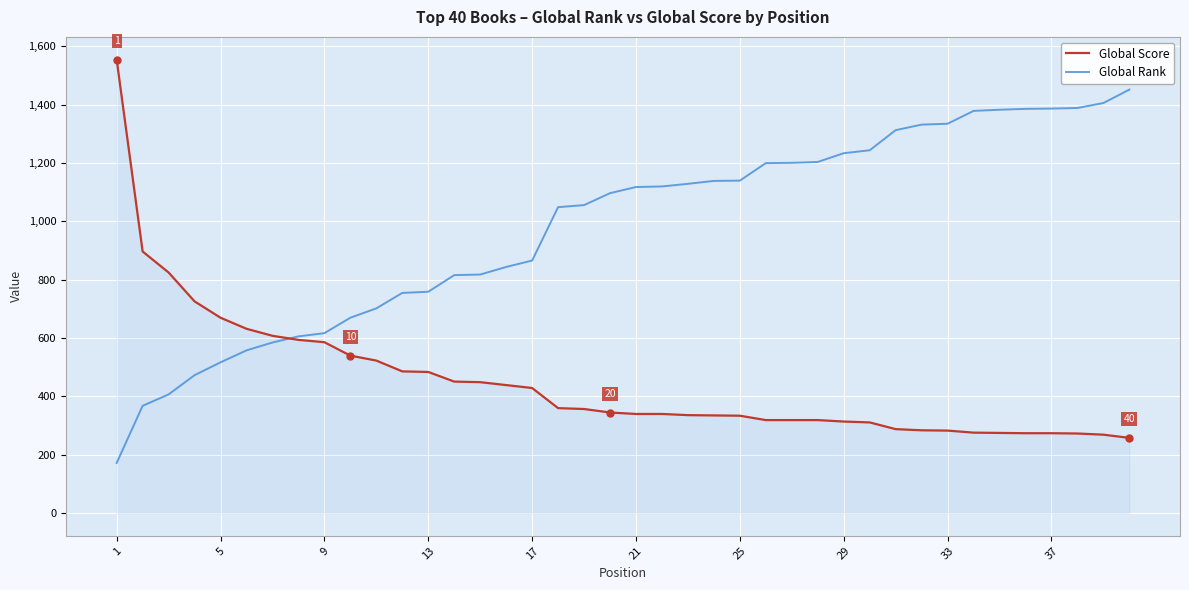

What is the greatest value displayed?

1555